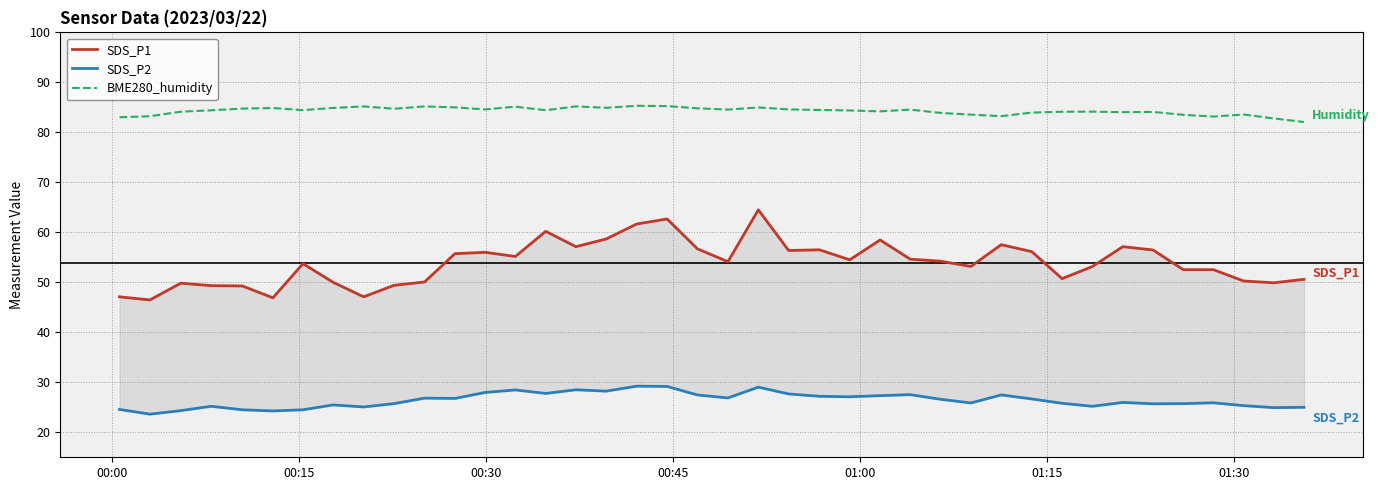

What is the minimum value for BME280_humidity?

82.1